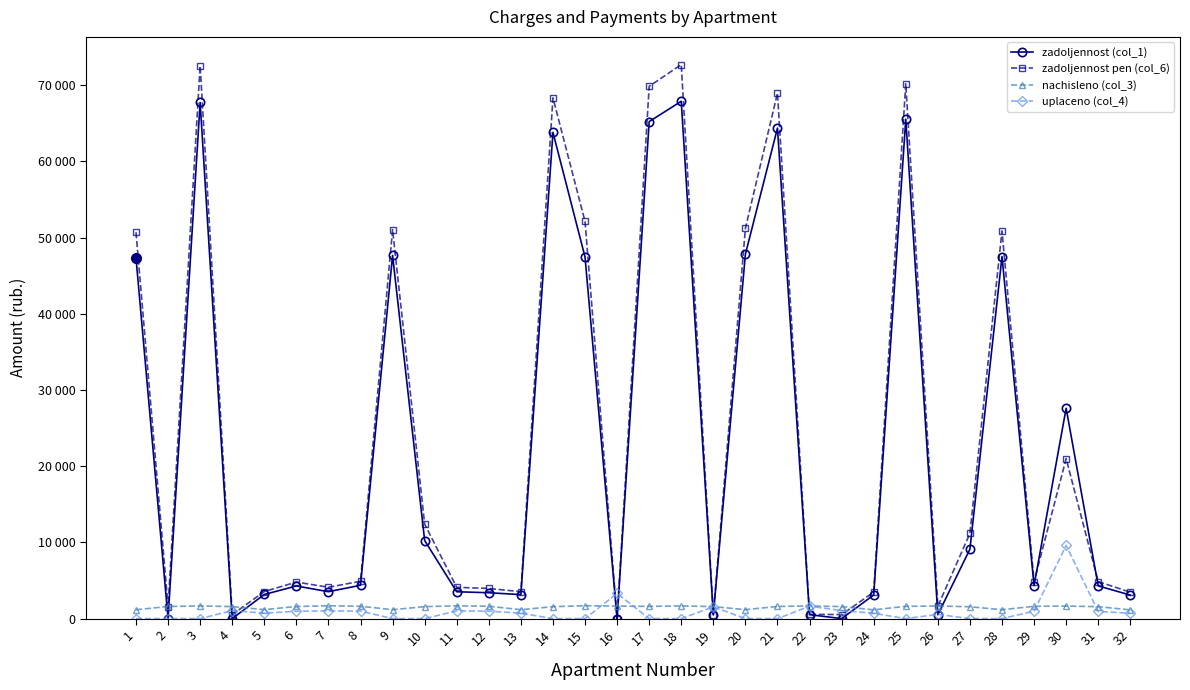

What is the difference between the second highest and minimum values in the uplaceno (col_4) series?

3300.0